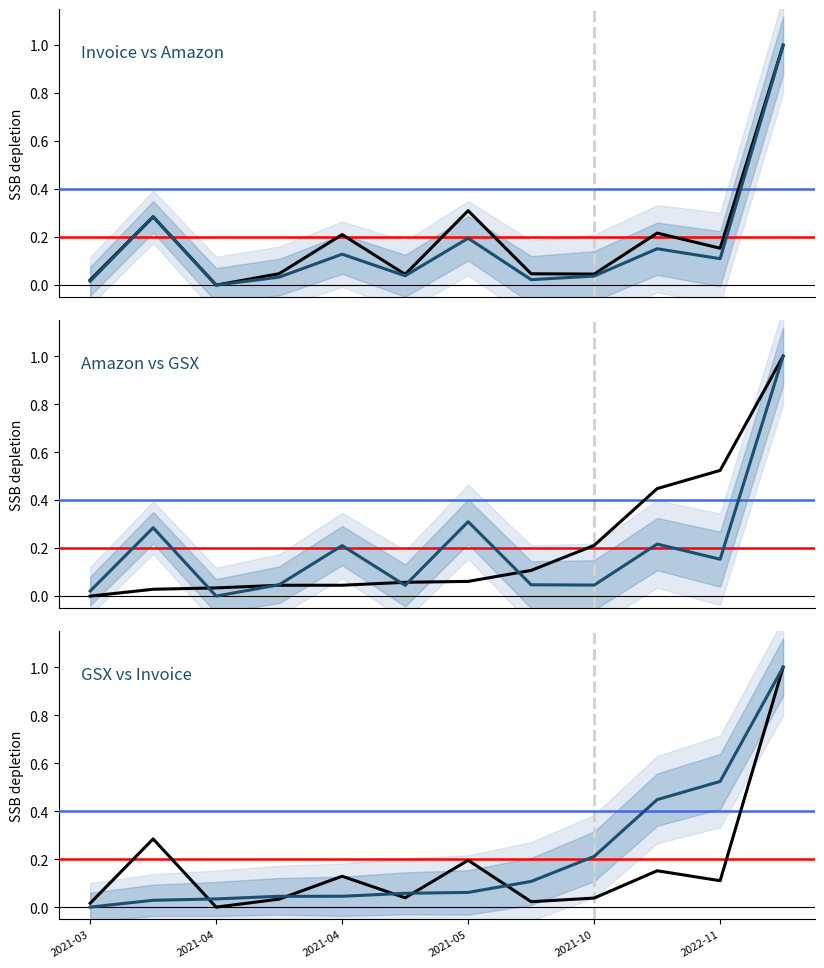

The GSX series shows 0.0 at 2021-04-08. True or false?

True